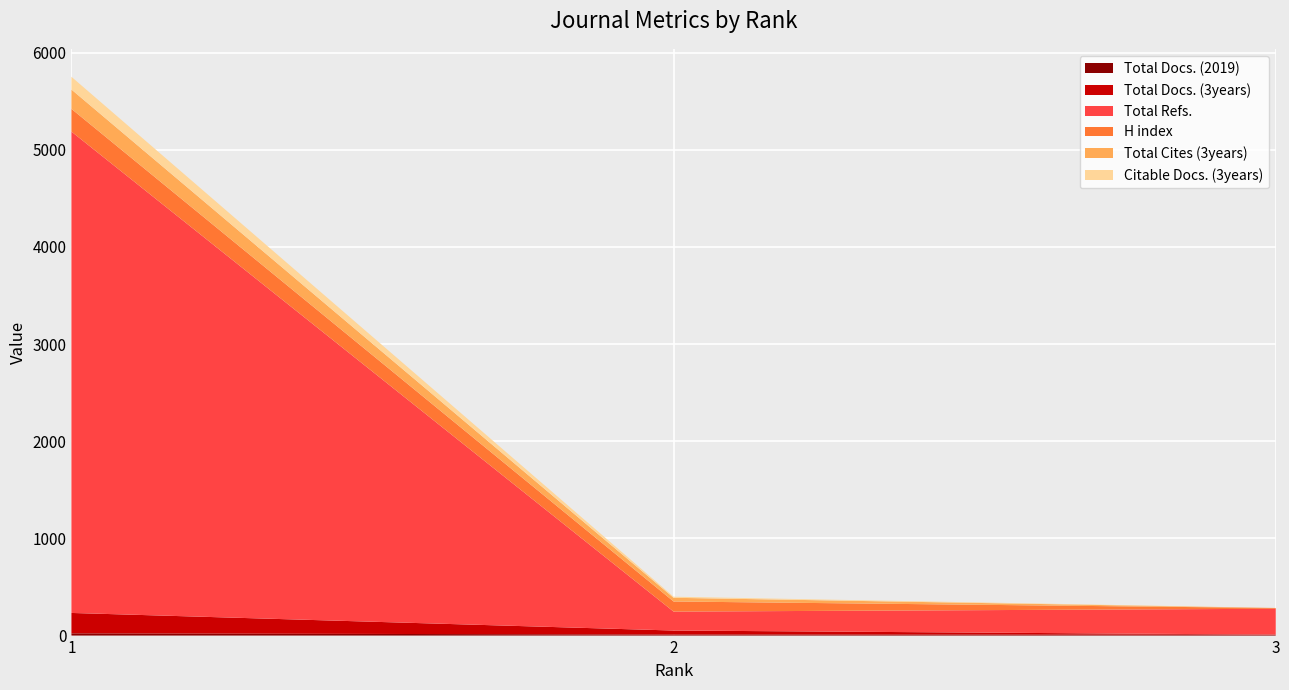

At which label does H index reach its peak?

1